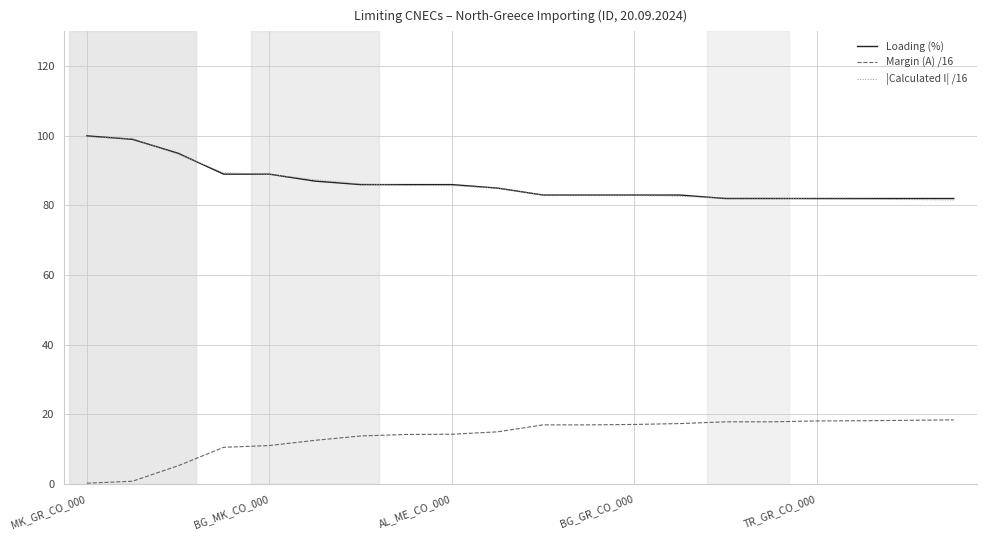

What is the greatest value displayed?

100.0